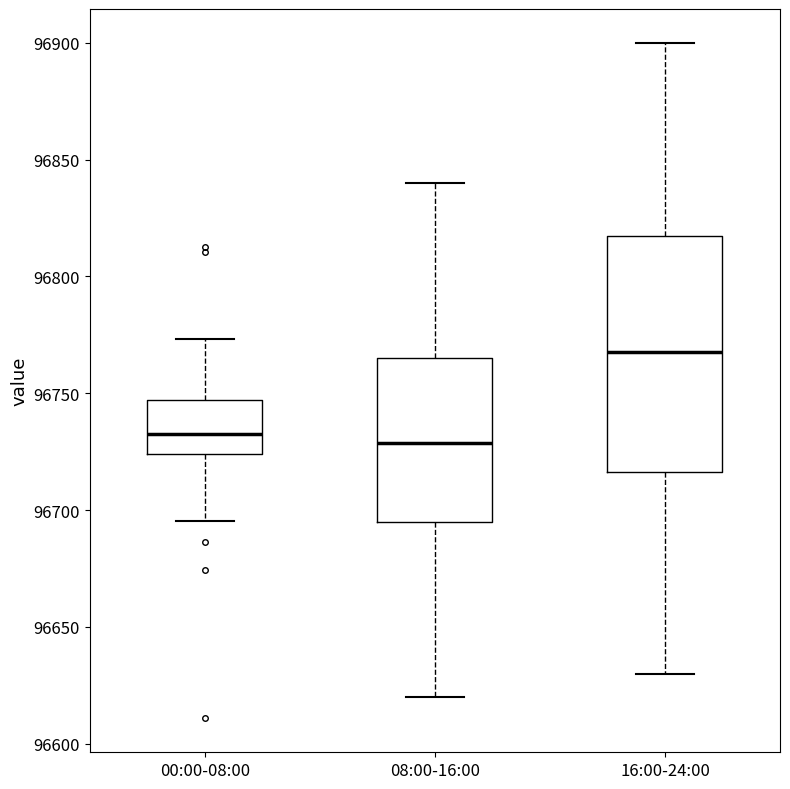

Where is the lower edge of the box for 00:00-08:00 on the y-axis? The values are not printed on the chart, so give them approximately, as read against the axis.

96725